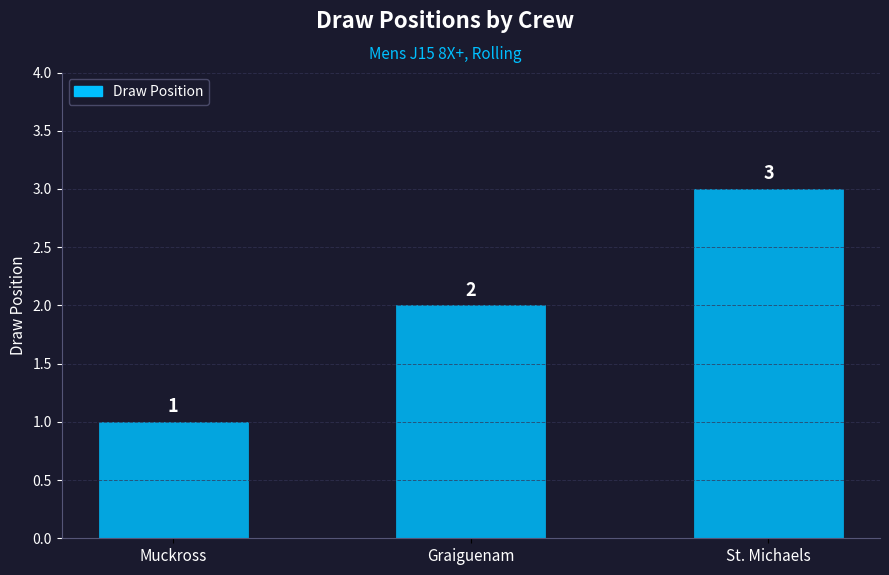

What is the value of the 2nd bar from the left?

2